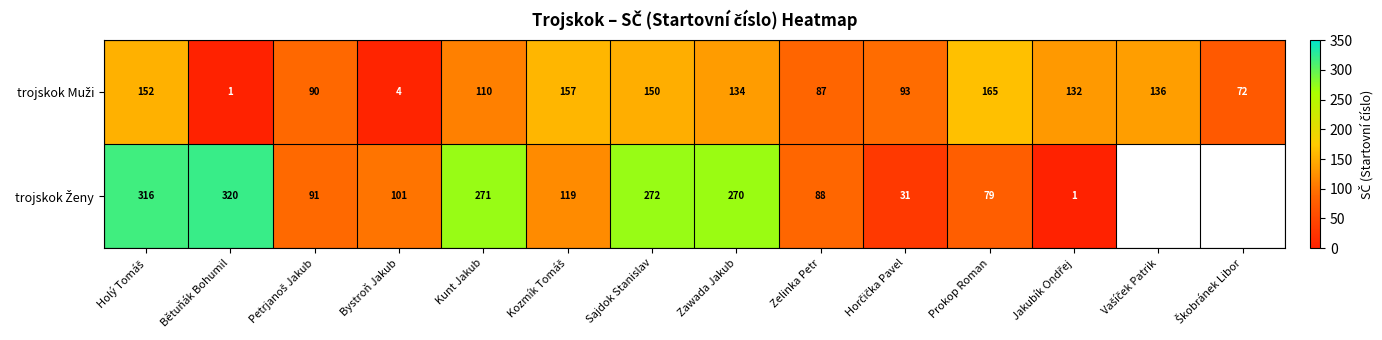

What is the total value across all series at Kunt Jakub?

381